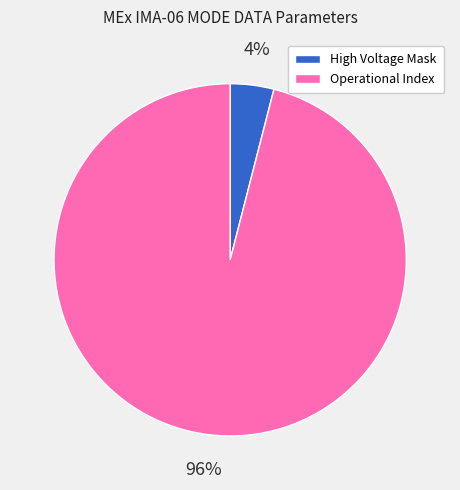

What percentage is the High Voltage Mask slice, to the nearest percent?

4%